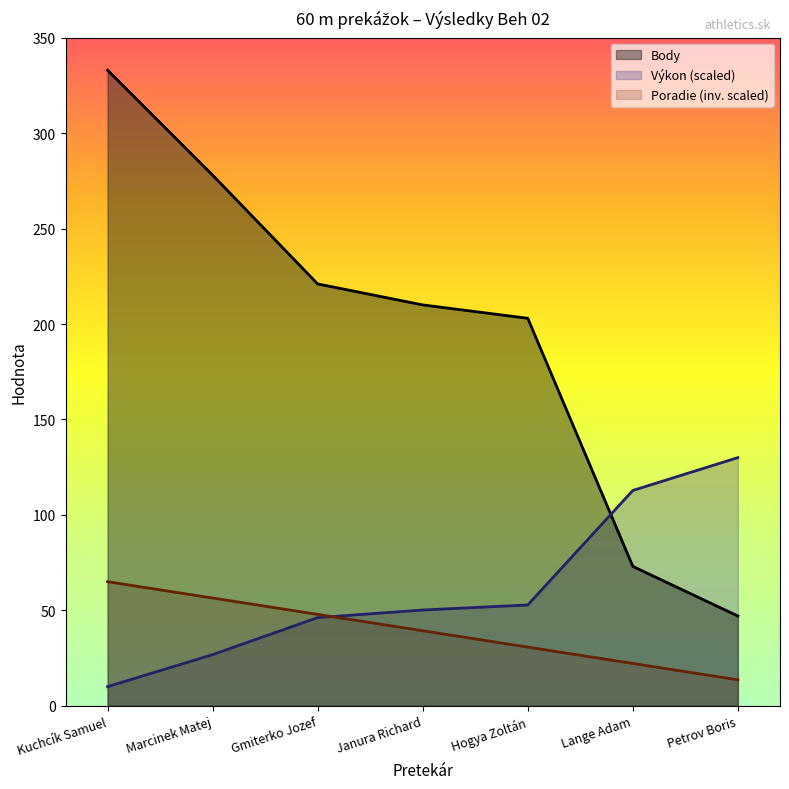

The value of Poradie at Hogya Zoltán is 11.1. True or false?

False